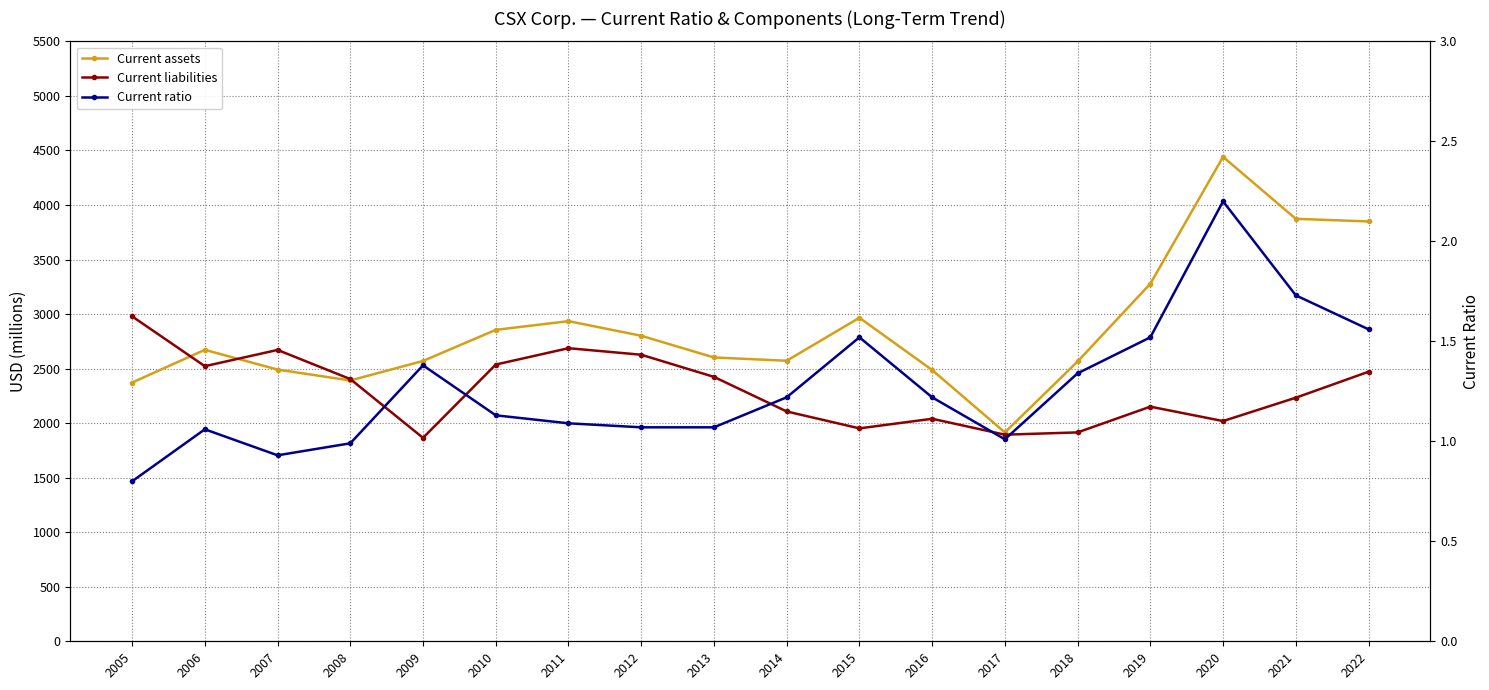

How many values in the Current liabilities series are below 2404?

9